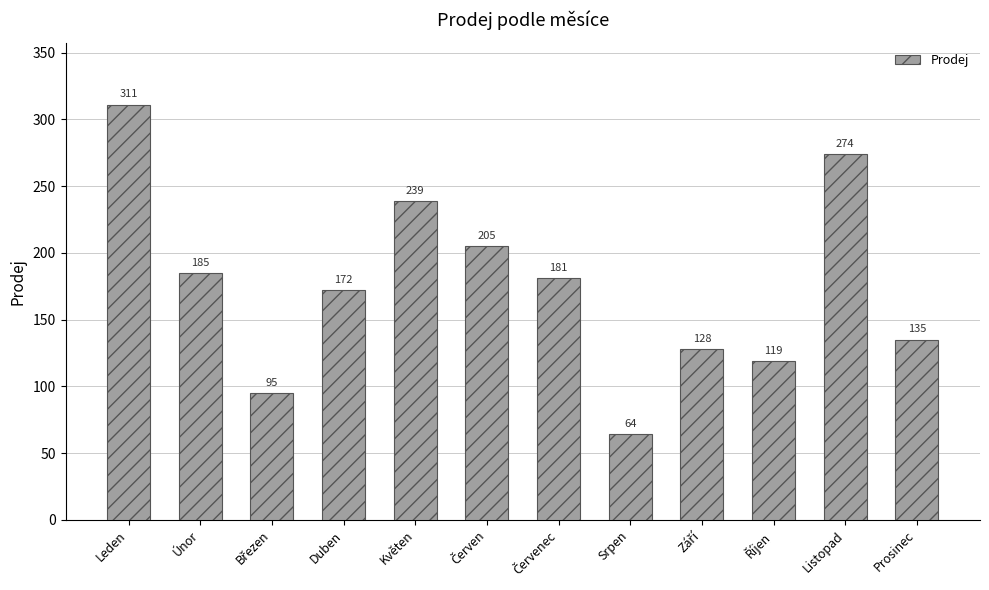

What is the ratio of the value at Leden to the value at Srpen?

4.9